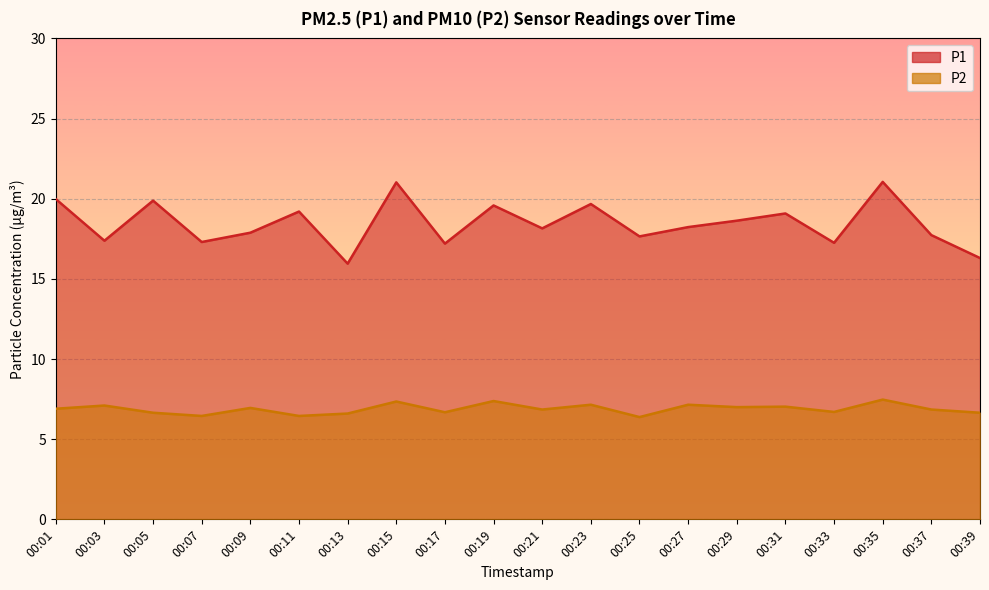

At which category does P1 reach its first local peak?

00:05